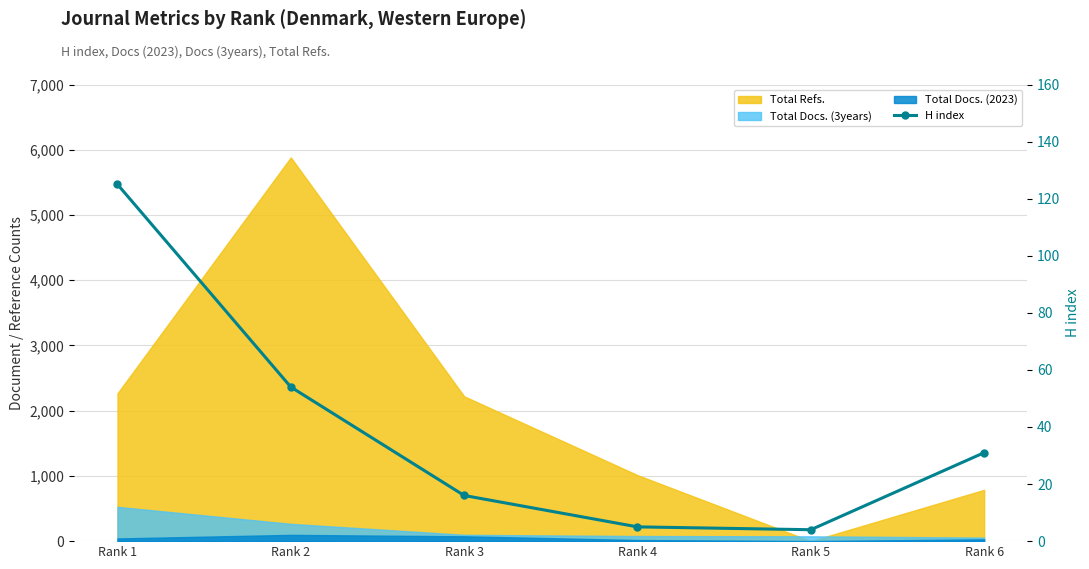

Rank the categories by value from highest to lowest.

Rank 1, Rank 2, Rank 6, Rank 3, Rank 4, Rank 5